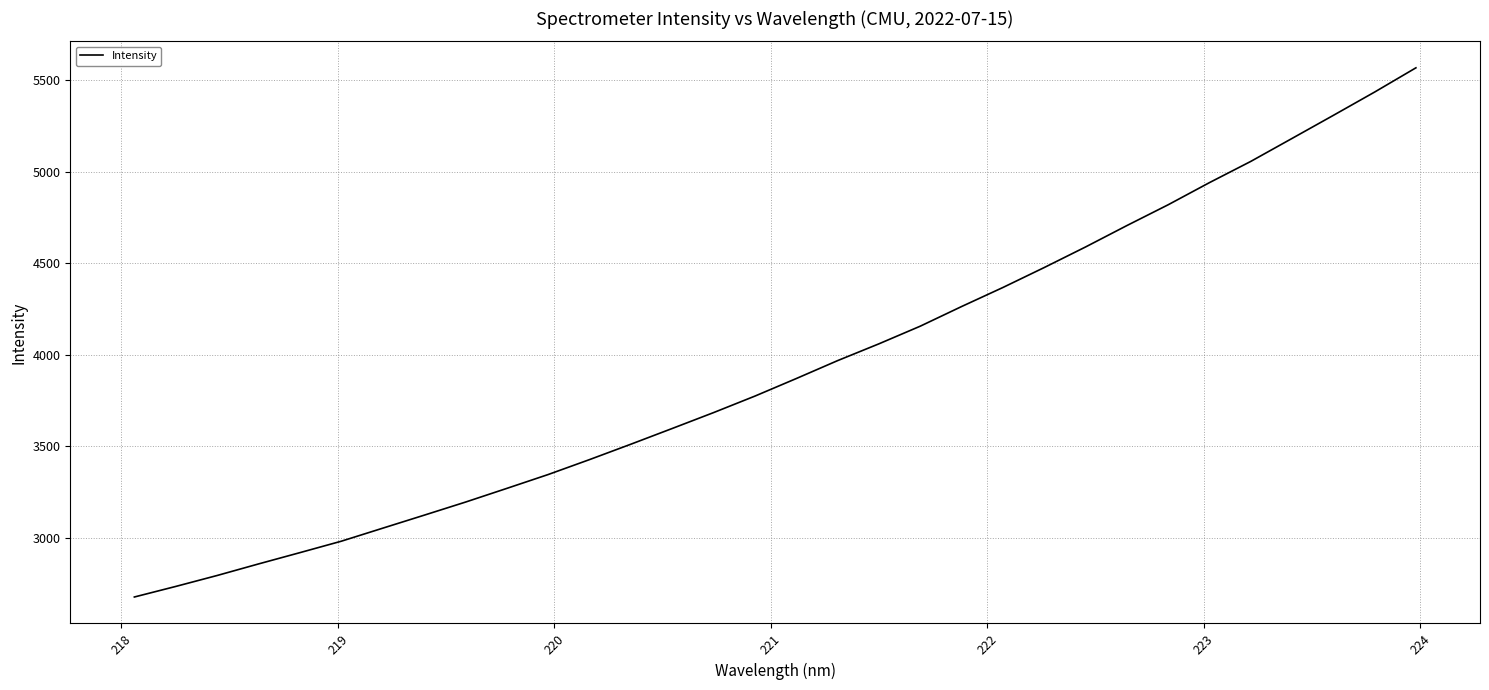

What is the sum of all values?

125720.1